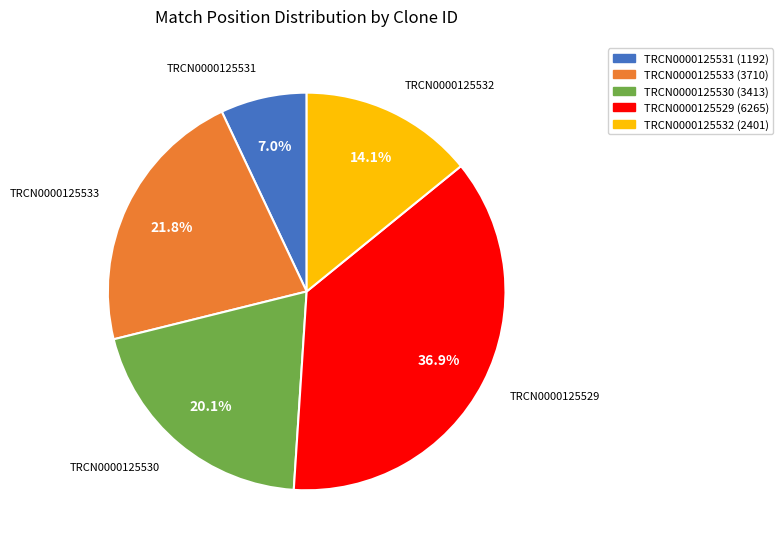

What is the smallest slice in the pie chart?

TRCN0000125531